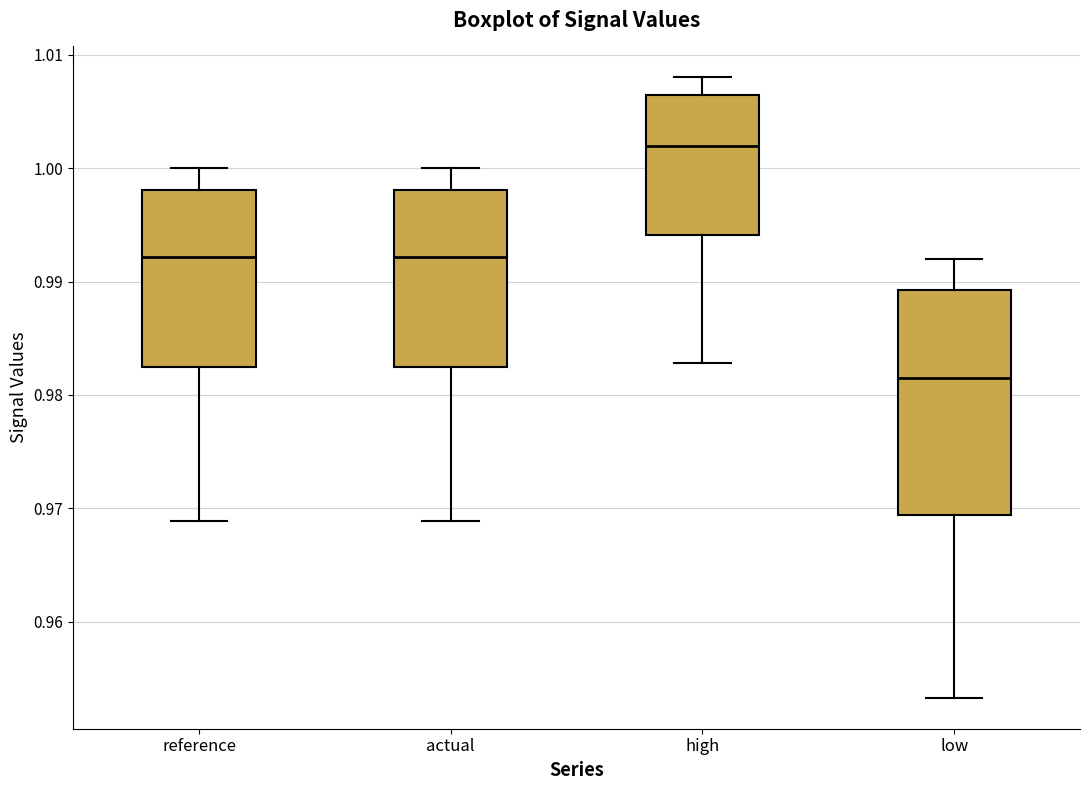

Reading left to right, read every box against the y-axis: the position of its median line, the range the box covers, and the ends of its whiskers. The values are not printed on the chart, so give them approximately, as read against the axis.

reference: median 0.992, box 0.982 to 0.998, whiskers 0.969 to 1.000
actual: median 0.992, box 0.982 to 0.998, whiskers 0.969 to 1.000
high: median 1.002, box 0.994 to 1.006, whiskers 0.983 to 1.008
low: median 0.981, box 0.969 to 0.989, whiskers 0.953 to 0.992